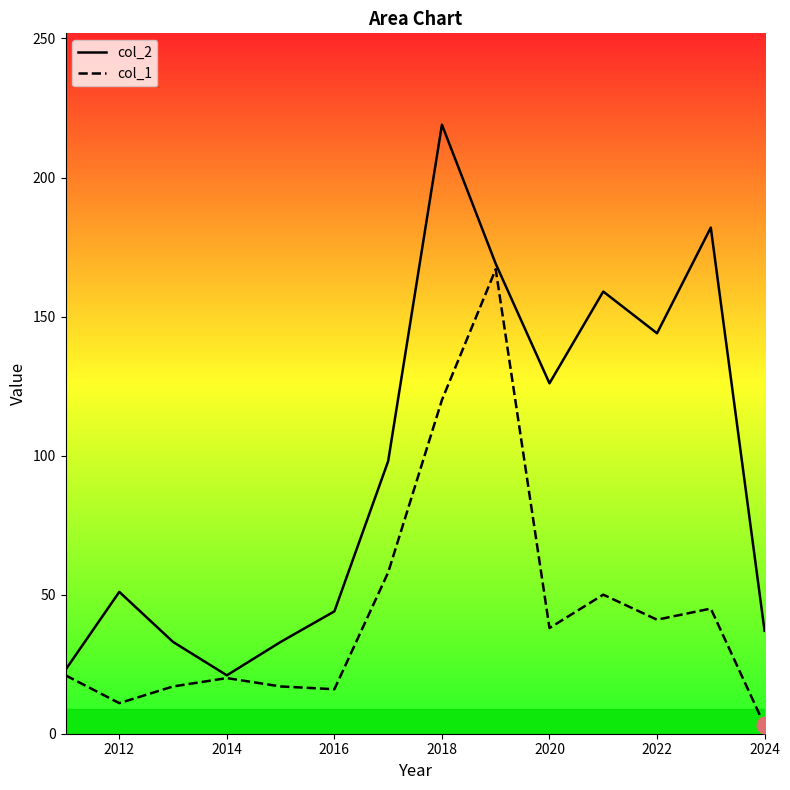

Which series has the largest total across all categories?

col_2